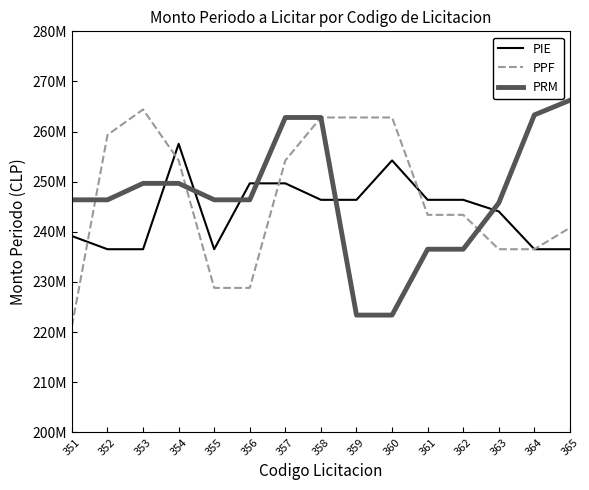

Reading left to right, what are all the values shown in this chart?

PIE: 239159229.6	236531106.2	236531106.2	257556093.4	236531106.2	249671723.2	249671723.2	246386569.0	246386569.0	254242372.6	246386569.0	246386569.0	244072677.7	236531106.2	236531106.2
PPF: 221190864.2	259327220.1	264412067.5	254242372.6	228818135.3	228818135.3	254242372.6	262812340.2	262812340.2	262812340.2	243390489.2	243390489.2	236531106.2	236531106.2	240812340.2
PRM: 246386569.0	246386569.0	249671723.2	249671723.2	246386569.0	246386569.0	262812340.2	262812340.2	223390489.2	223390489.2	236531106.2	236531106.2	245770602.5	263325645.6	266251486.1